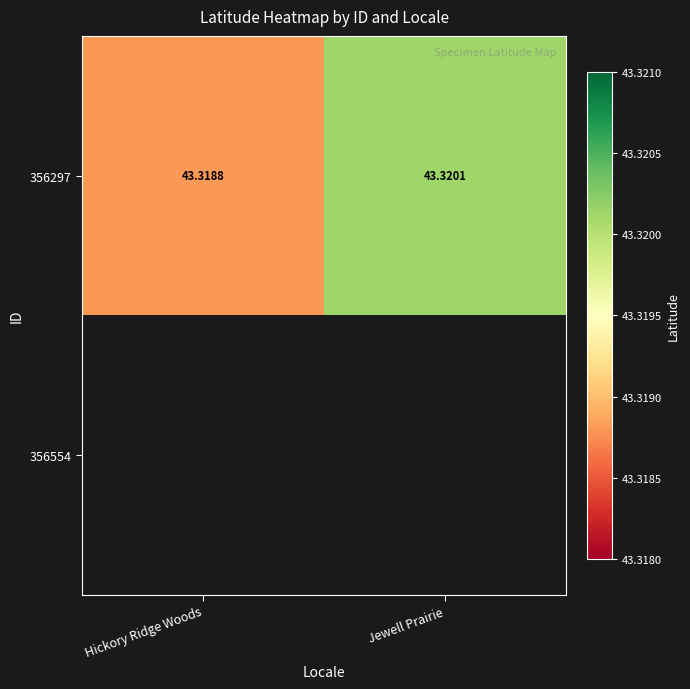

List the series in order of their peak value, highest first.

356297, 356554